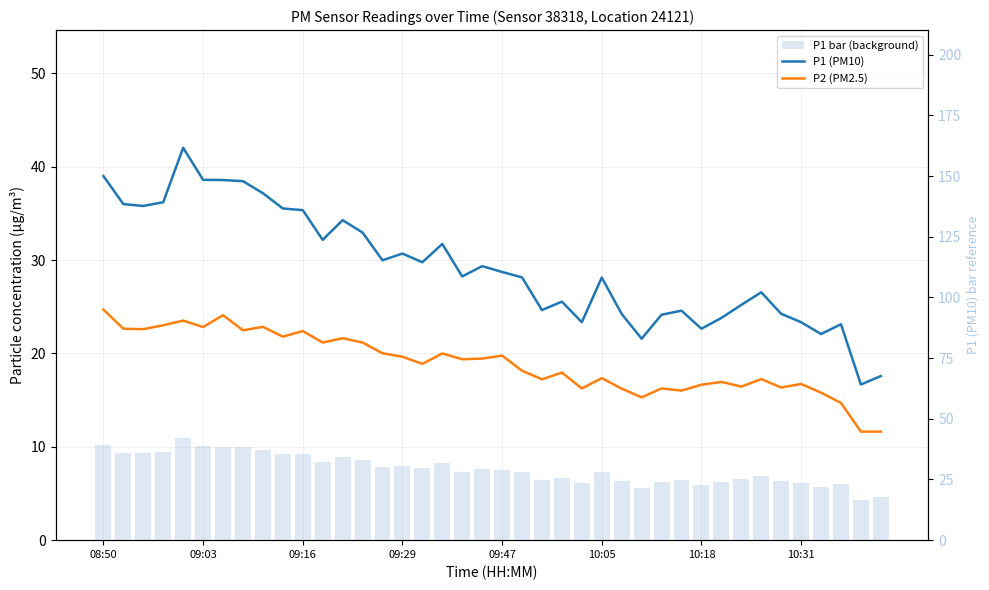

Is it true that P1 (PM10) equals 35.5 at 9?

True